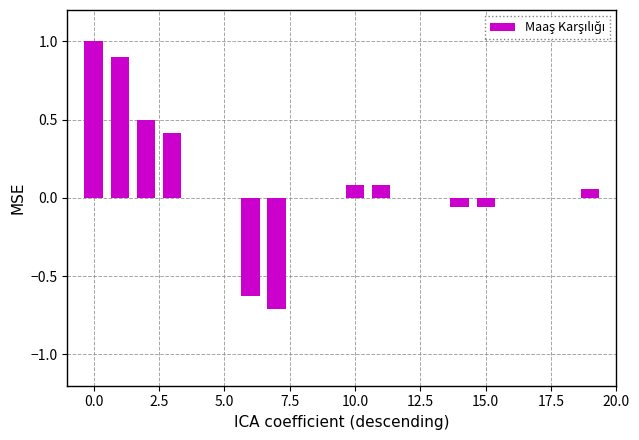

What is the sum of all values?

1.6